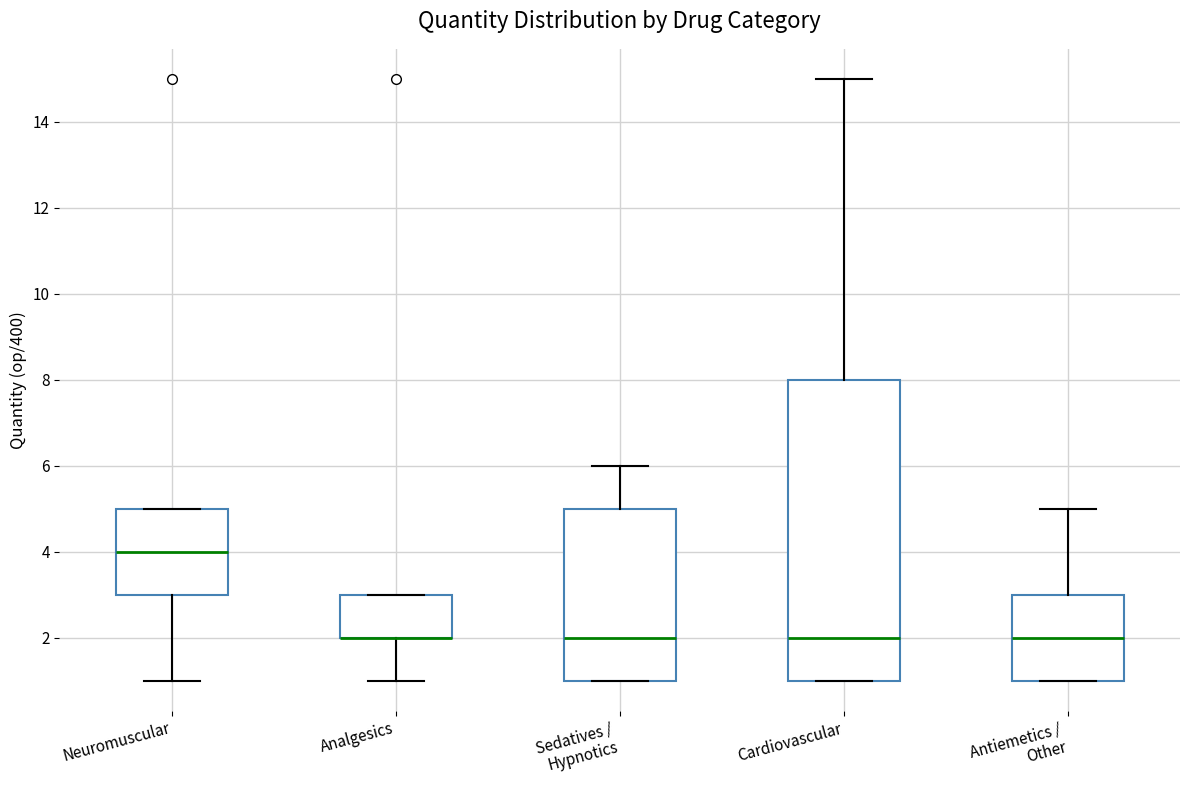

Comparing the boxes themselves (not the whiskers), which one is the tallest?

Cardiovascular